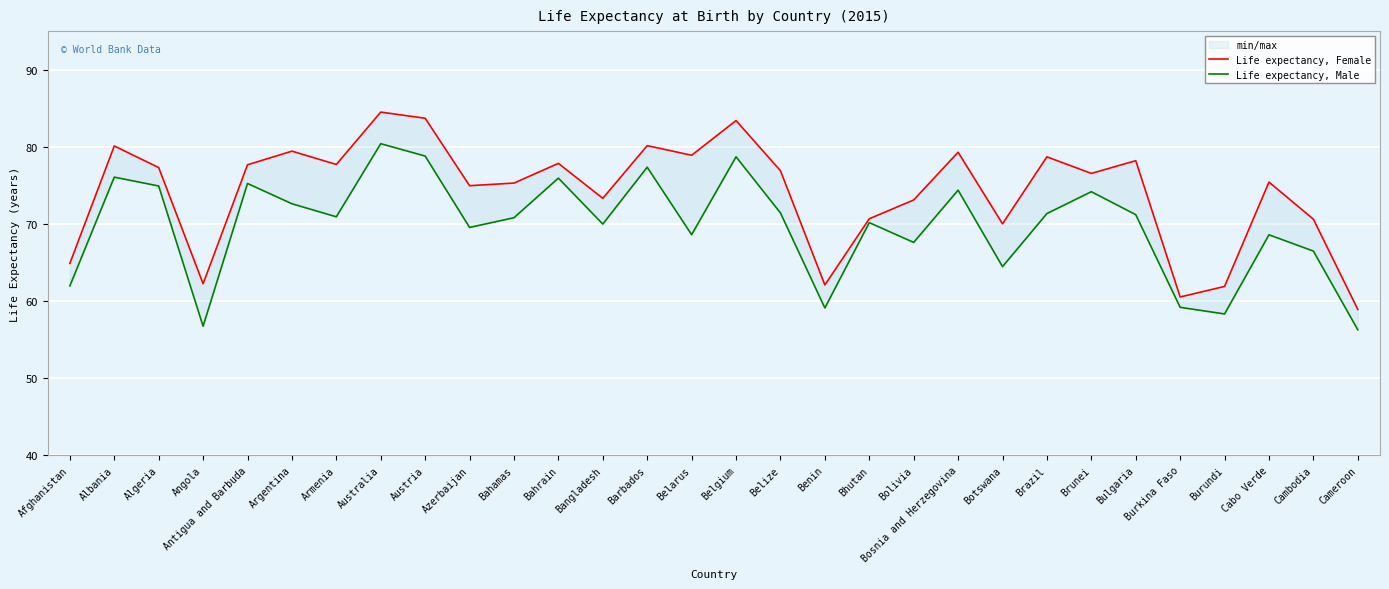

True or false: Life expectancy, Female and Life expectancy, Male cross at least once.

False